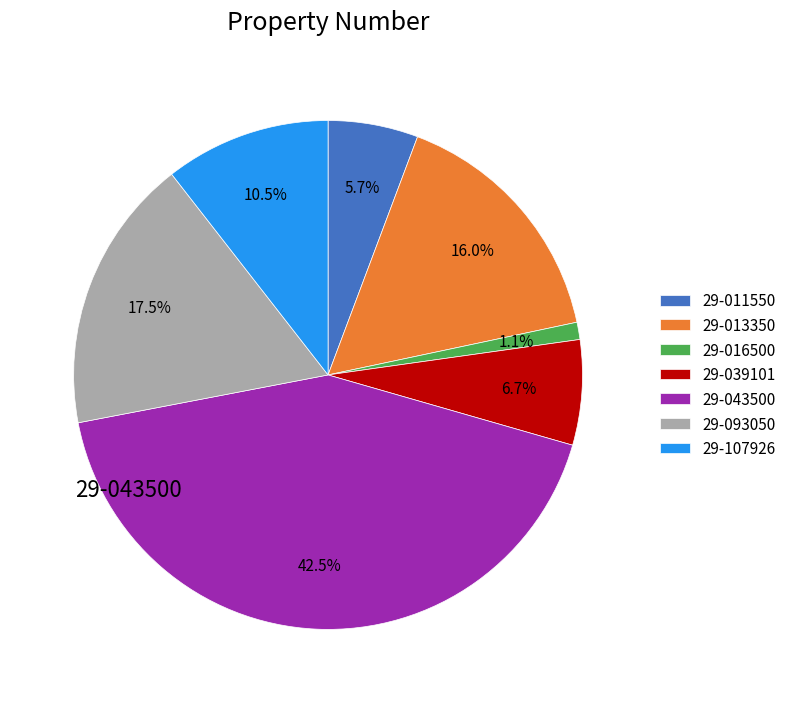

Between 29-043500 and 29-013350, which is larger?

29-043500